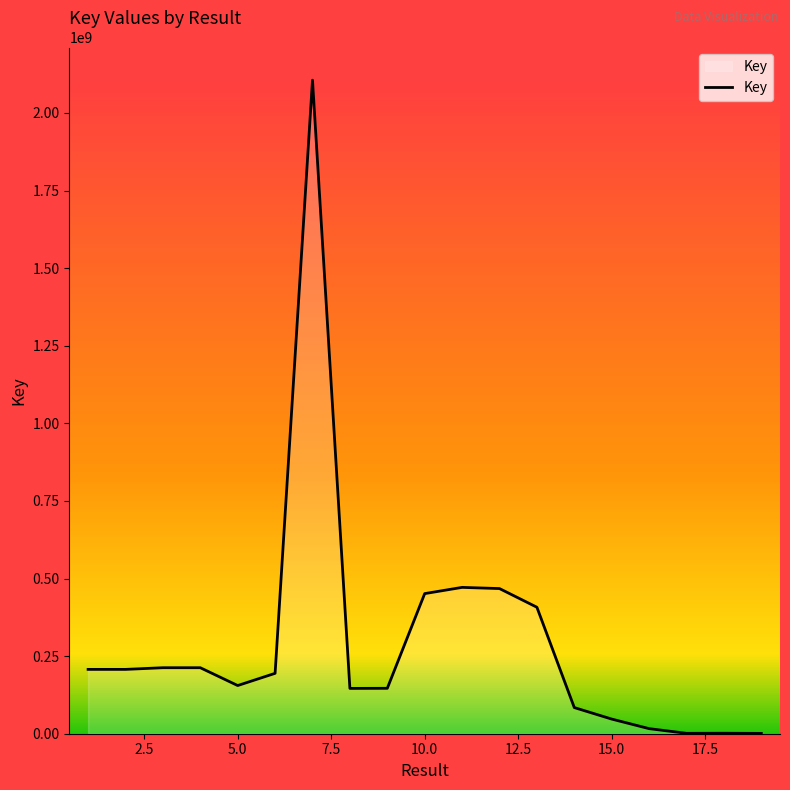

What is the average value?

291451268